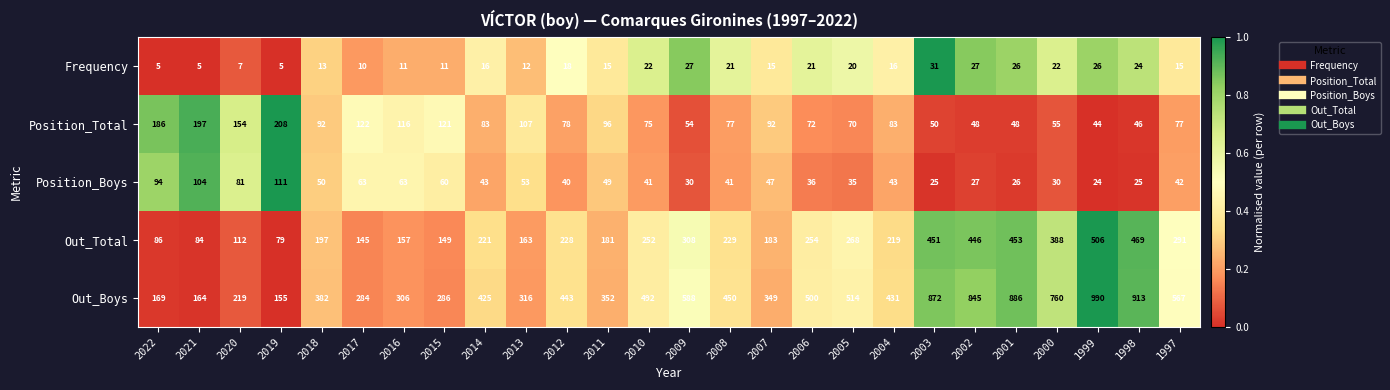

What is the sum of the Out_Boys values at 2017 and 2019?

439